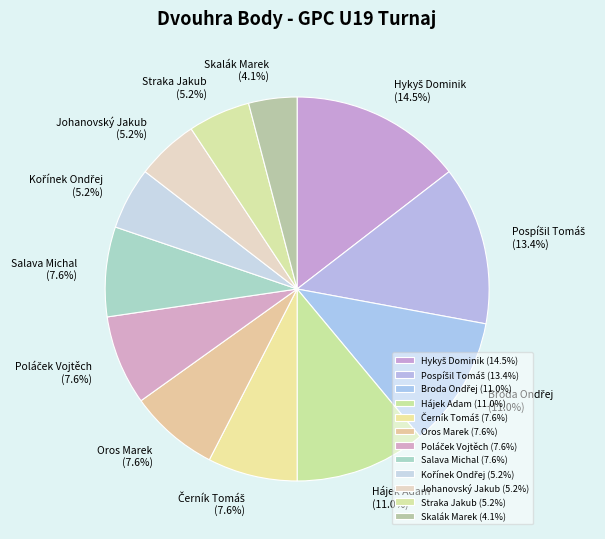

The Oros Marek slice represents 1% of the pie. True or false?

False